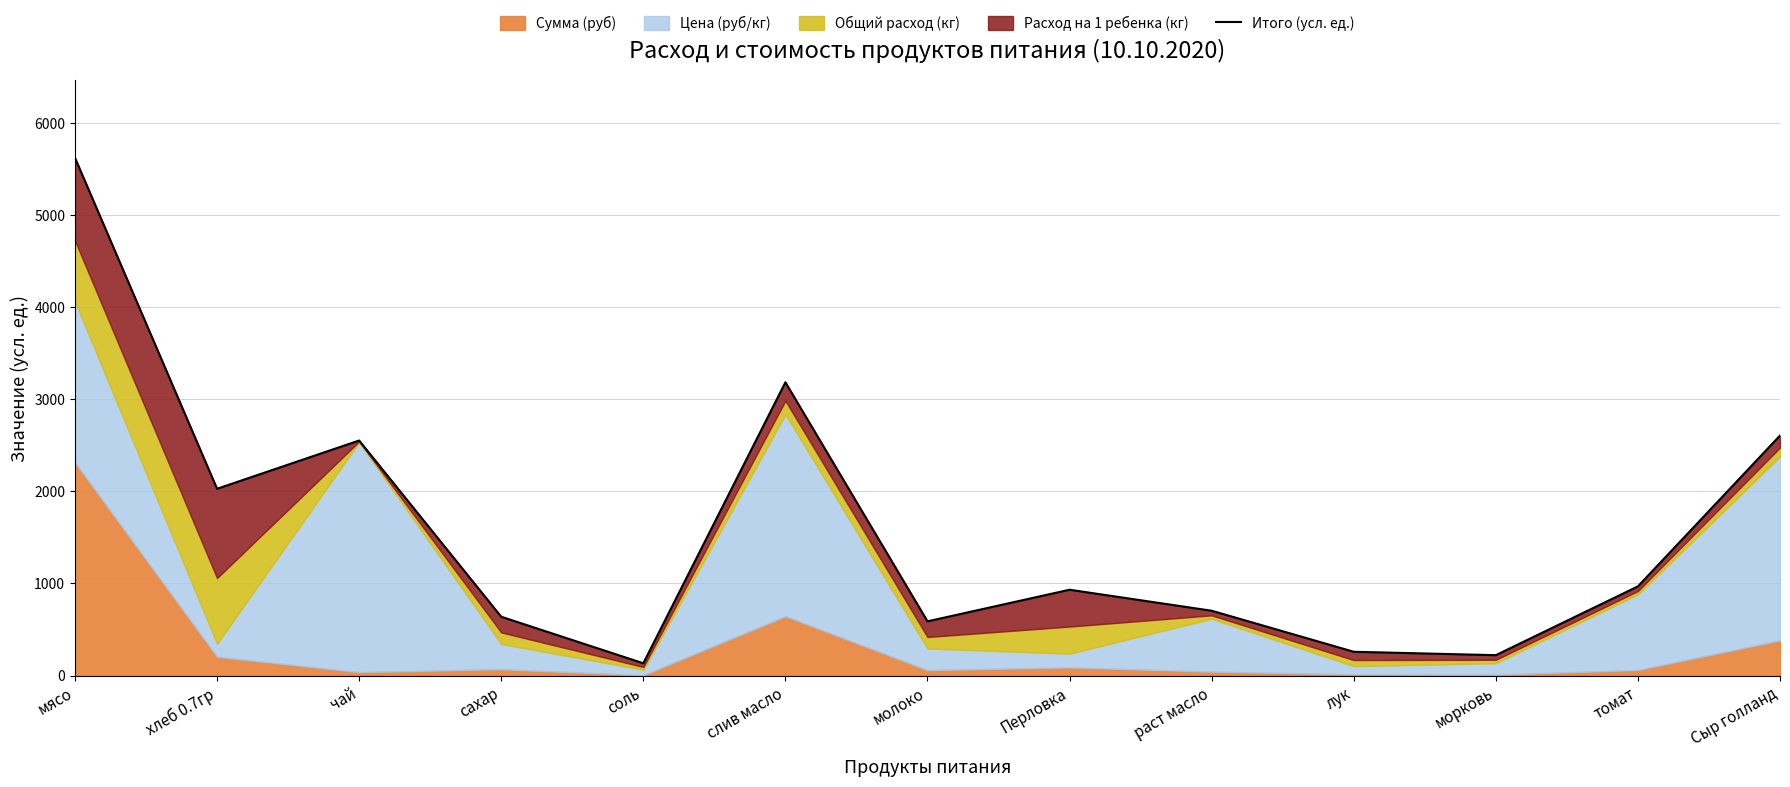

Count the number of categories in the chart.

13